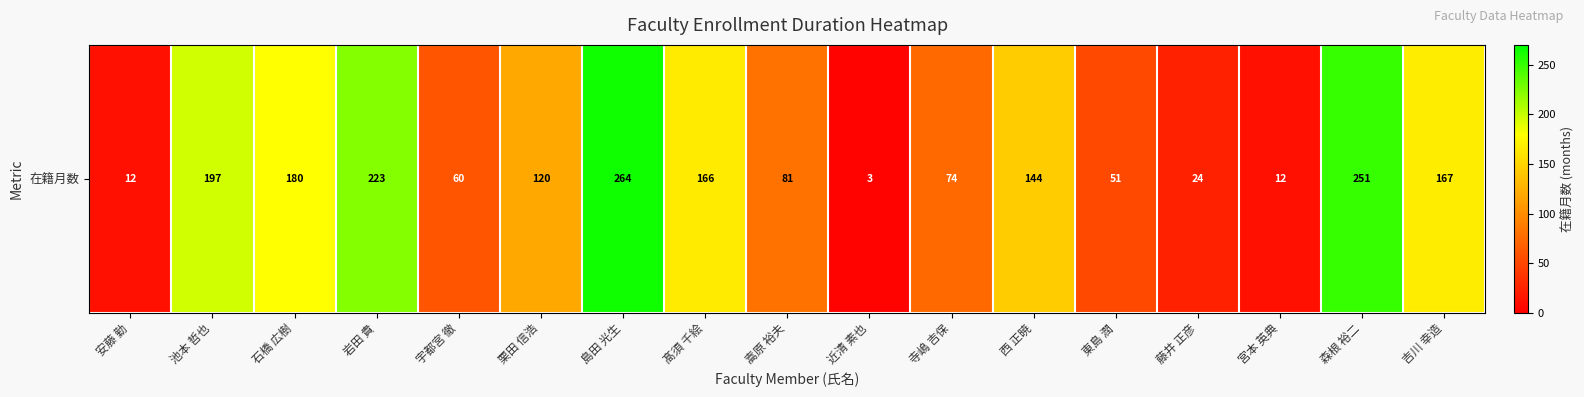

What is the greatest value displayed?

264